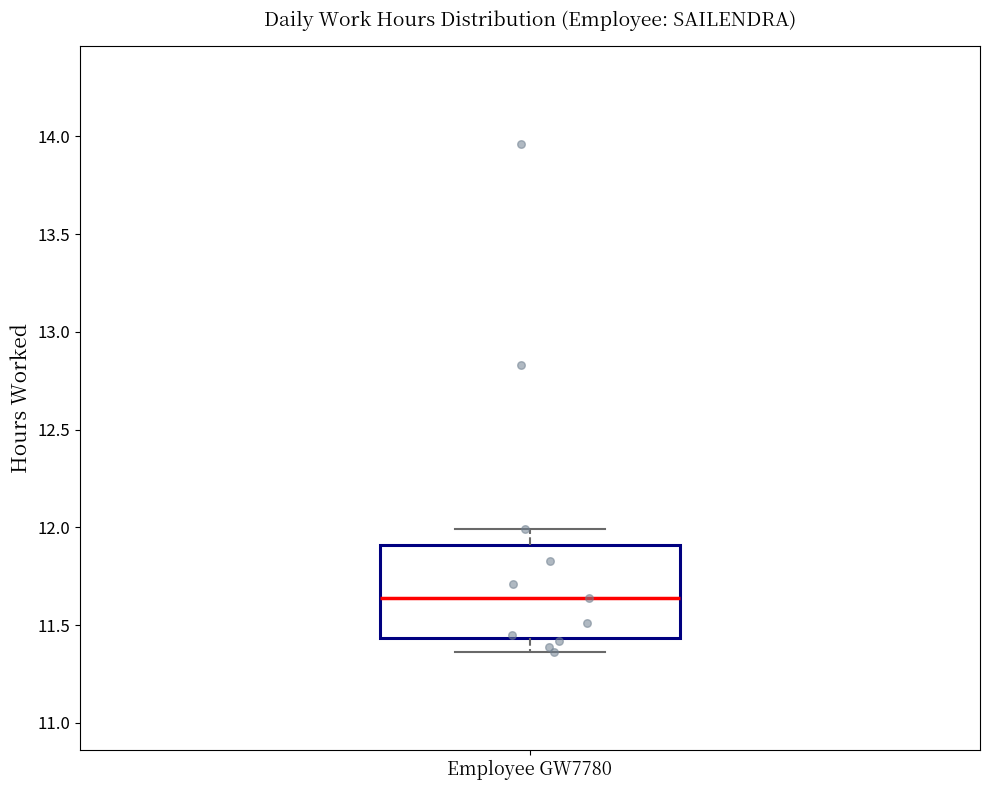

Transcribe this box plot: give where the median line is, the range the box spans, and where the two whiskers end, as read against the y-axis. The values are not printed on the chart, so give them approximately, as read against the axis.

median 11.65, box 11.45 to 11.90, whiskers 11.35 to 12.00